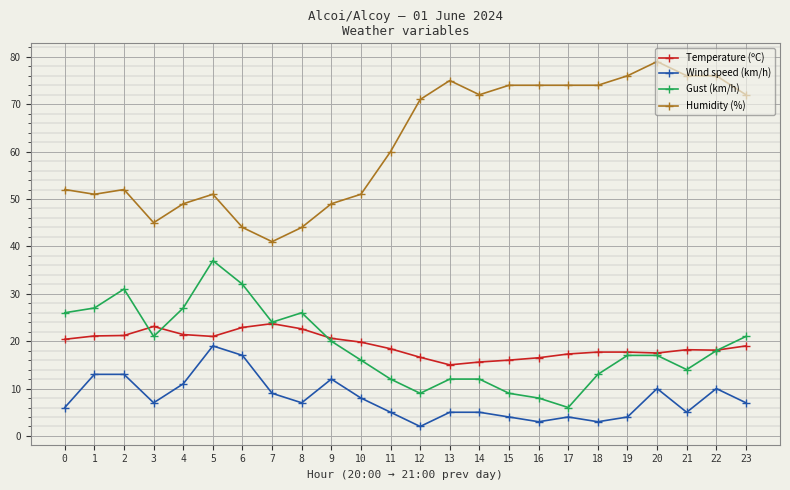

True or false: Wind speed (km/h) and Temperature (ºC) cross at least once.

False